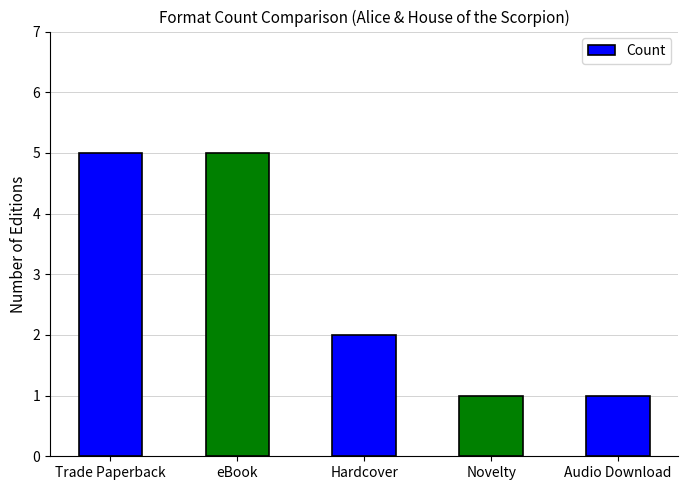

Approximately how many times larger is the value at Hardcover compared to Trade Paperback?

0.4